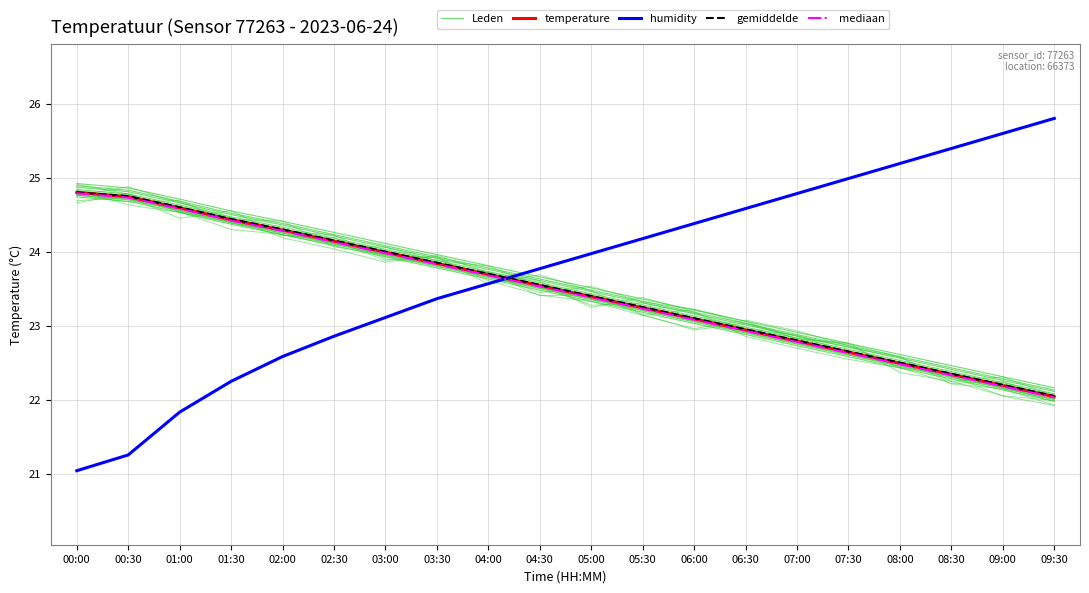

What is the value of the temperature point at the 3rd from the left?

24.6